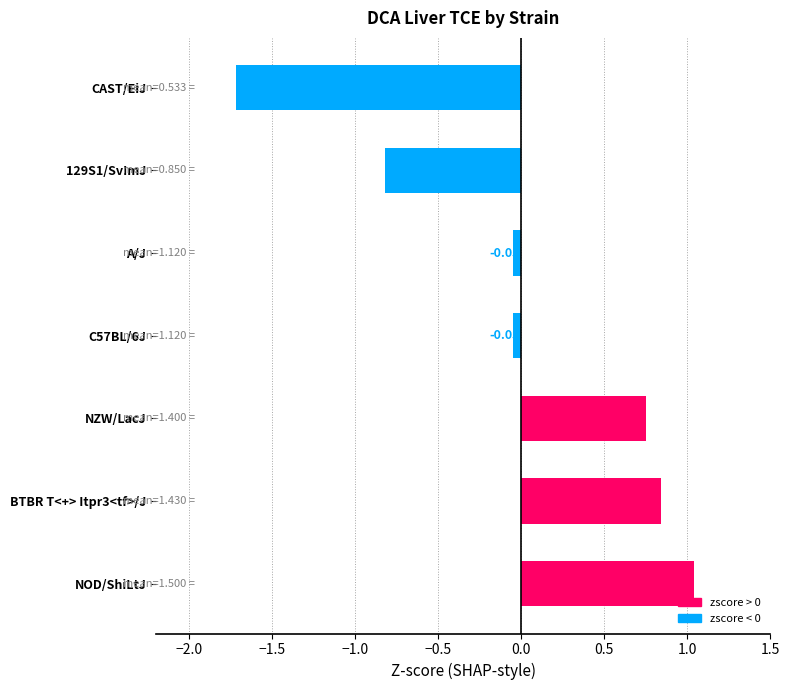

Which has a higher value, C57BL/6J or BTBR T<+> Itpr3<tf>/J?

BTBR T<+> Itpr3<tf>/J